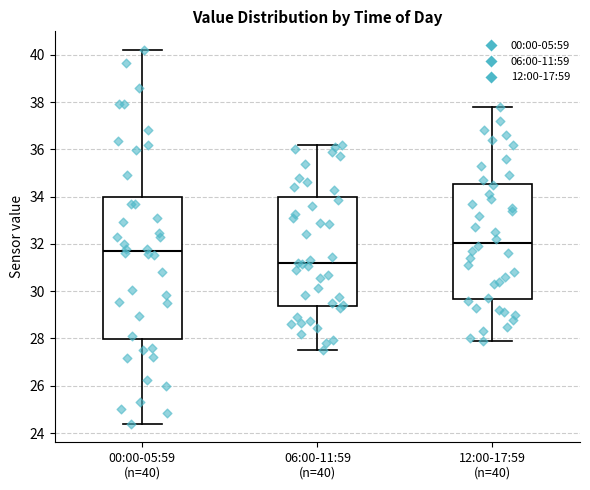

Which box's median line is the lowest?

06:00-11:59 (n=40)